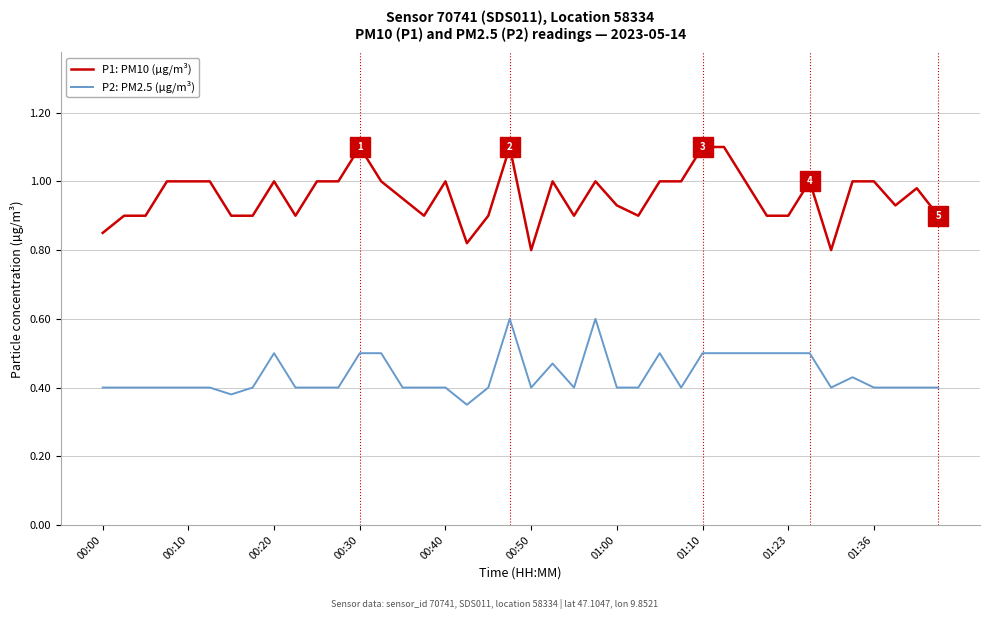

What is the highest value of the P1: PM10 (µg/m³) series?

1.1